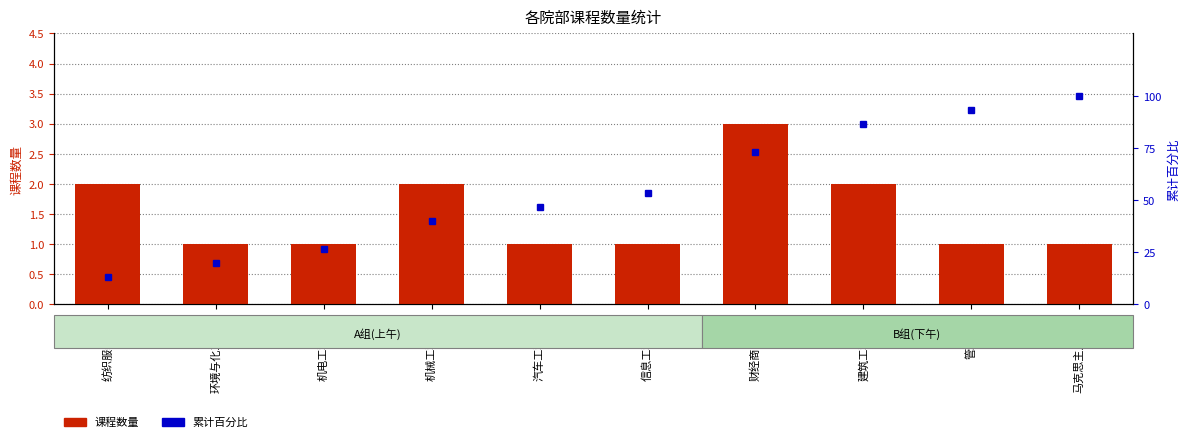

How many values in the 累计百分比 series exceed 53?

5